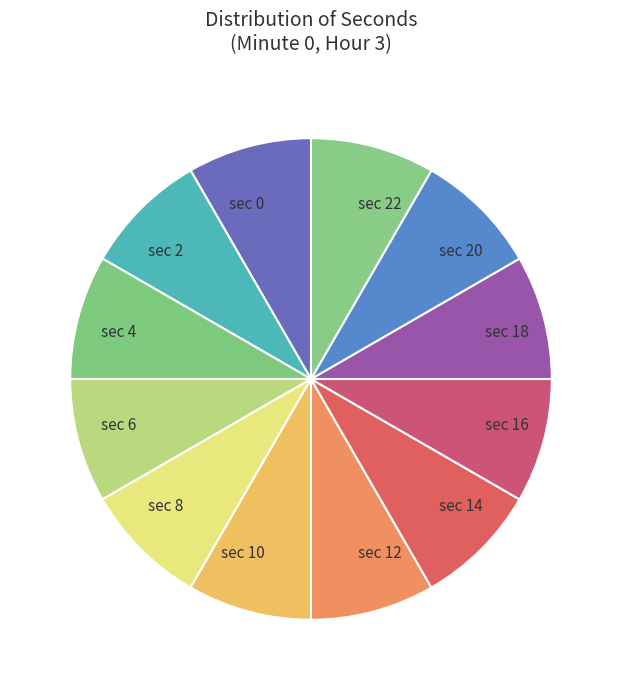

Is the sum of sec 18 and sec 8 greater than half?

No